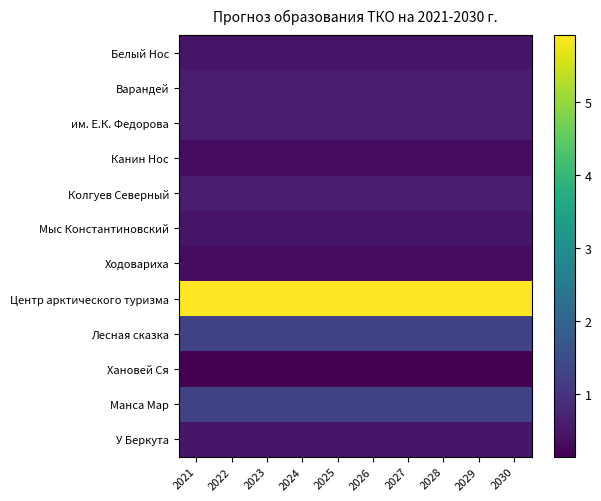

Between 2028 and 2029, which is larger?

2028